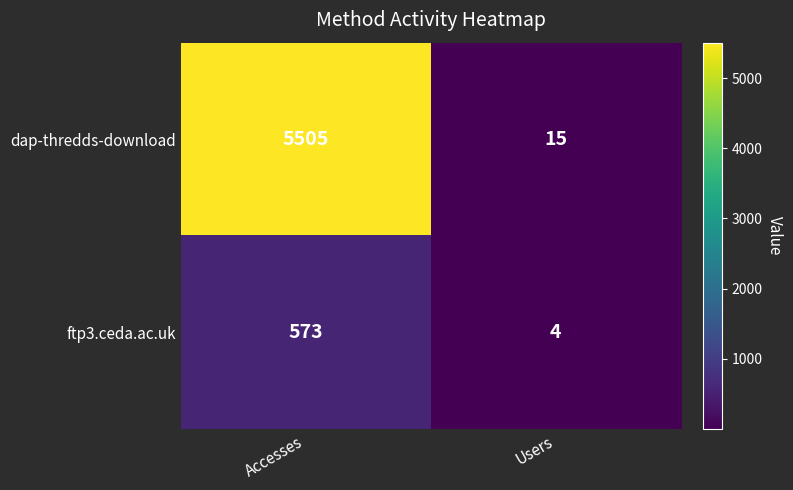

Which label corresponds to the largest value in the chart?

Accesses